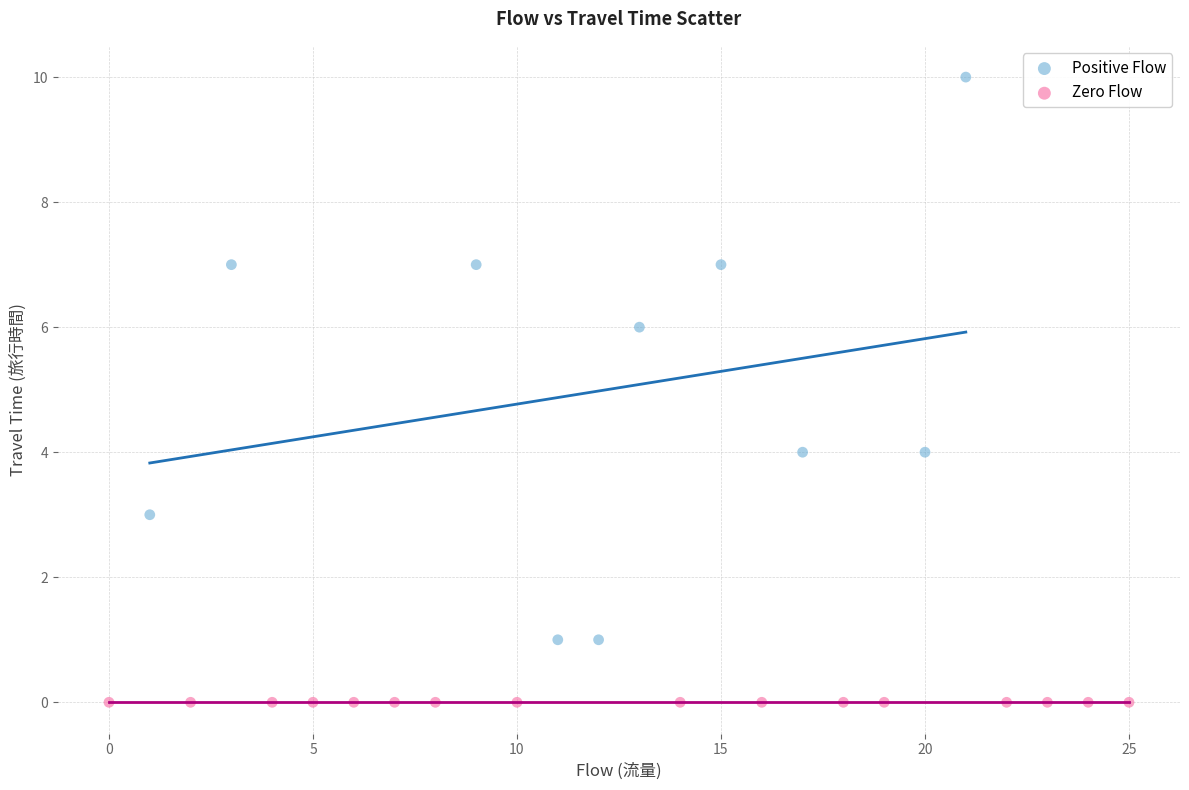

What are all the series names shown in the legend?

Positive Flow, Zero Flow